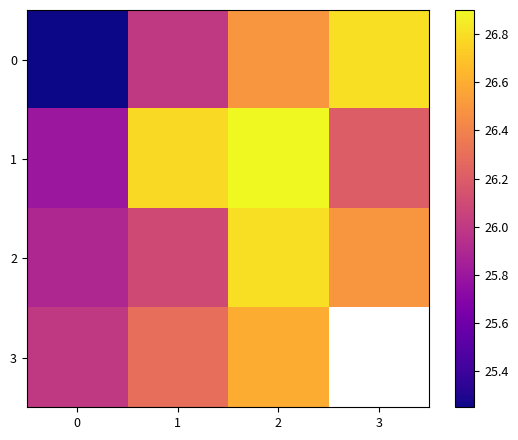

What is the difference between the maximum and minimum values in the 3 series?

0.6